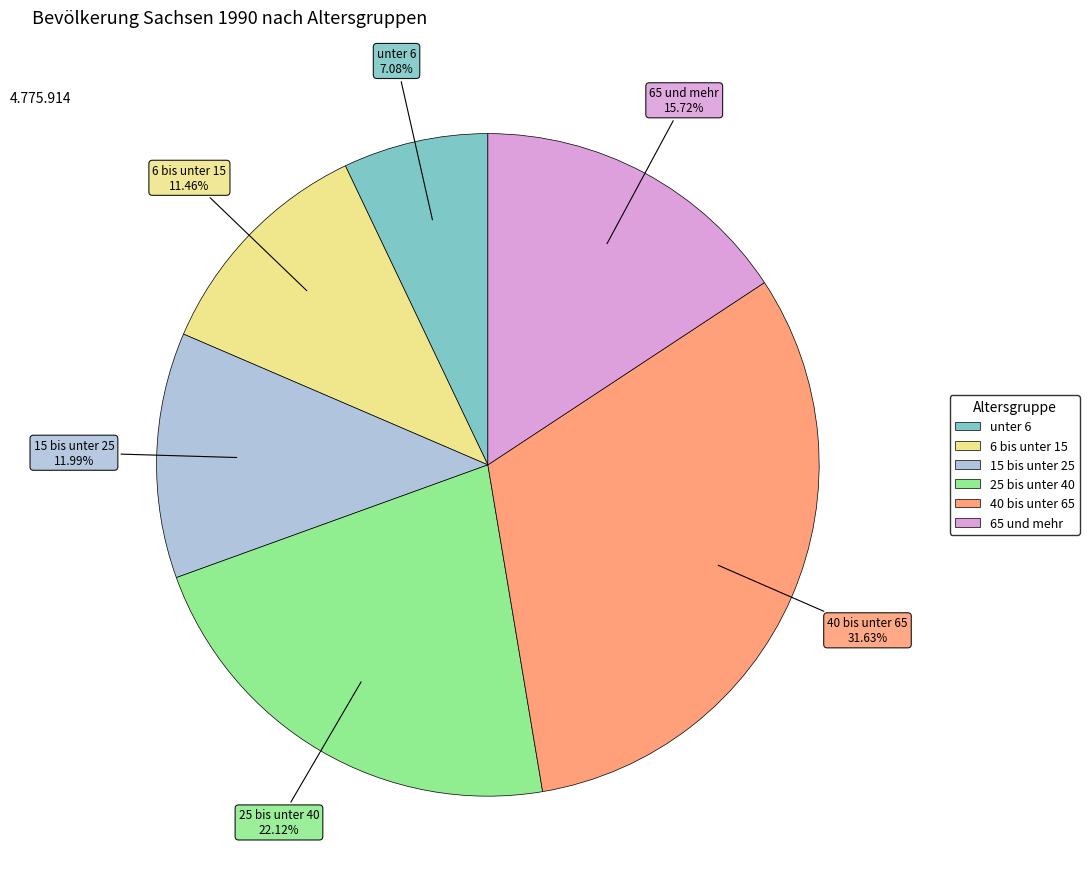

What is the largest slice in the pie chart?

40 bis unter 65